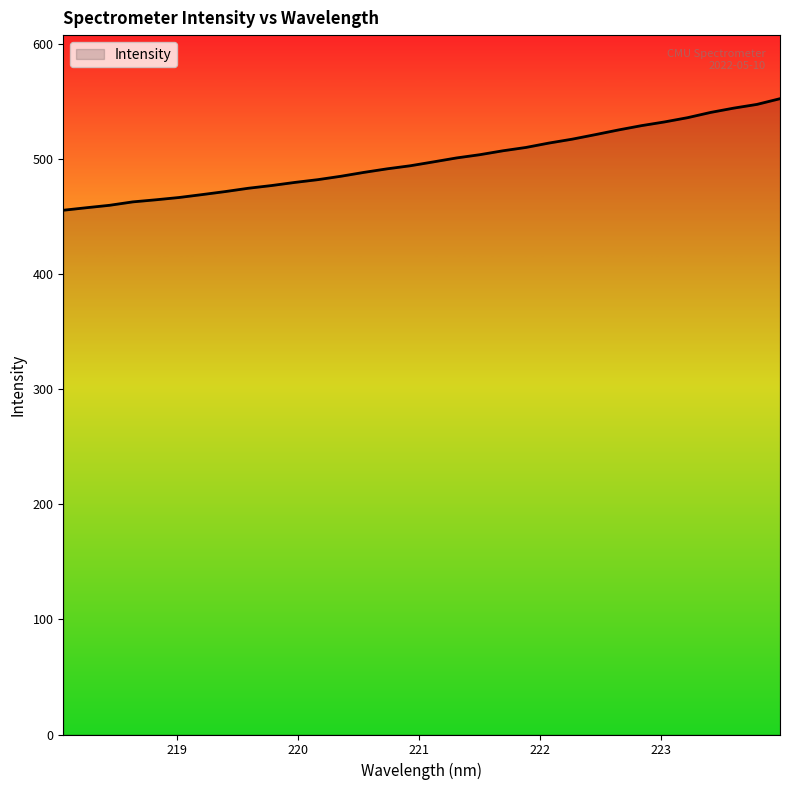

What is the smallest value displayed?

455.7